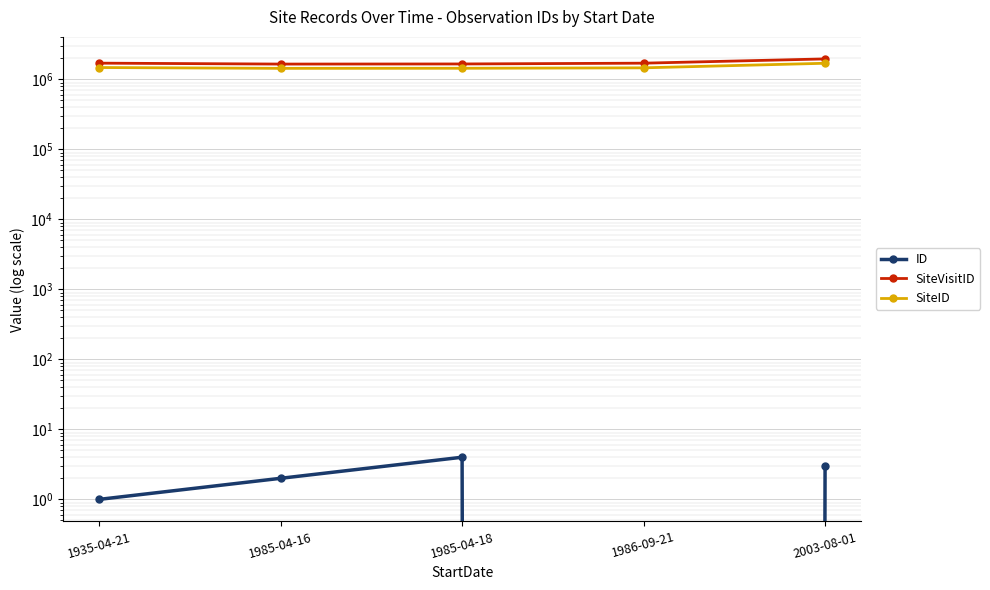

Is the value of SiteVisitID at 1935-04-21 greater than the value of ID at 1986-09-21?

Yes